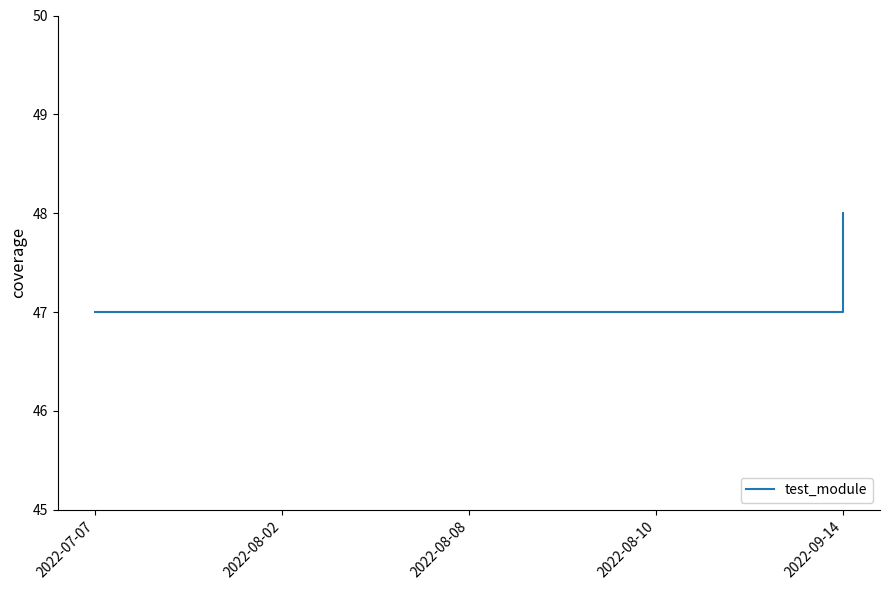

Reading left to right, what are all the values shown in this chart?

2022-07-07=47	2022-08-02=47	2022-08-08=47	2022-08-10=47	2022-09-14=48